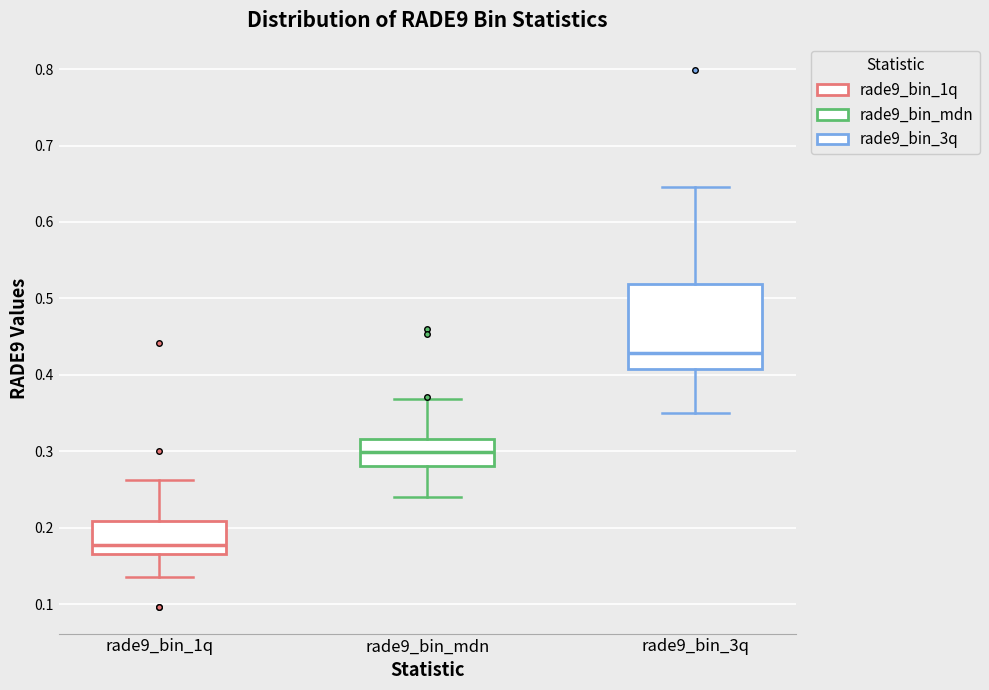

Reading left to right, read every box against the y-axis: the position of its median line, the range the box covers, and the ends of its whiskers. The values are not printed on the chart, so give them approximately, as read against the axis.

rade9_bin_1q: median 0.18, box 0.17 to 0.21, whiskers 0.14 to 0.26
rade9_bin_mdn: median 0.30, box 0.28 to 0.32, whiskers 0.24 to 0.37
rade9_bin_3q: median 0.43, box 0.41 to 0.52, whiskers 0.35 to 0.65